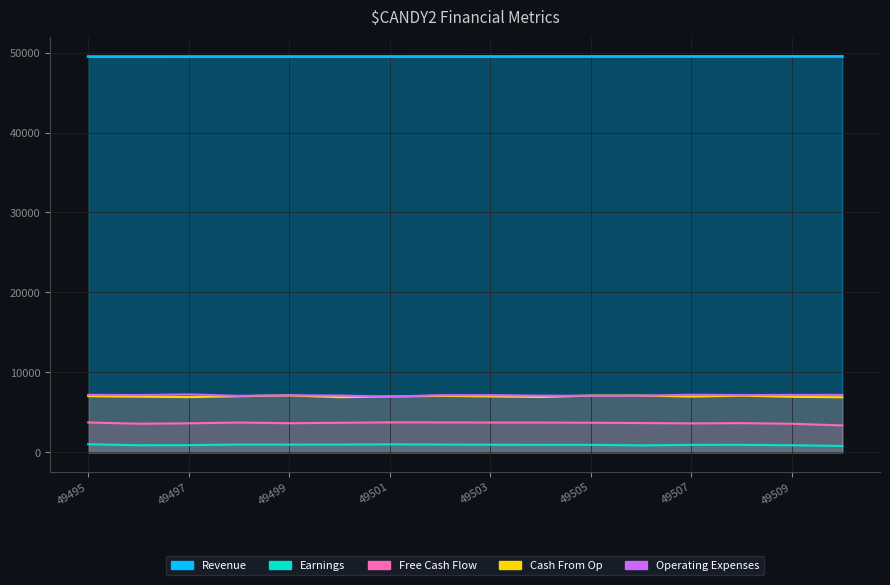

What is the value of the Operating Expenses point at the 4th from the left?

7069